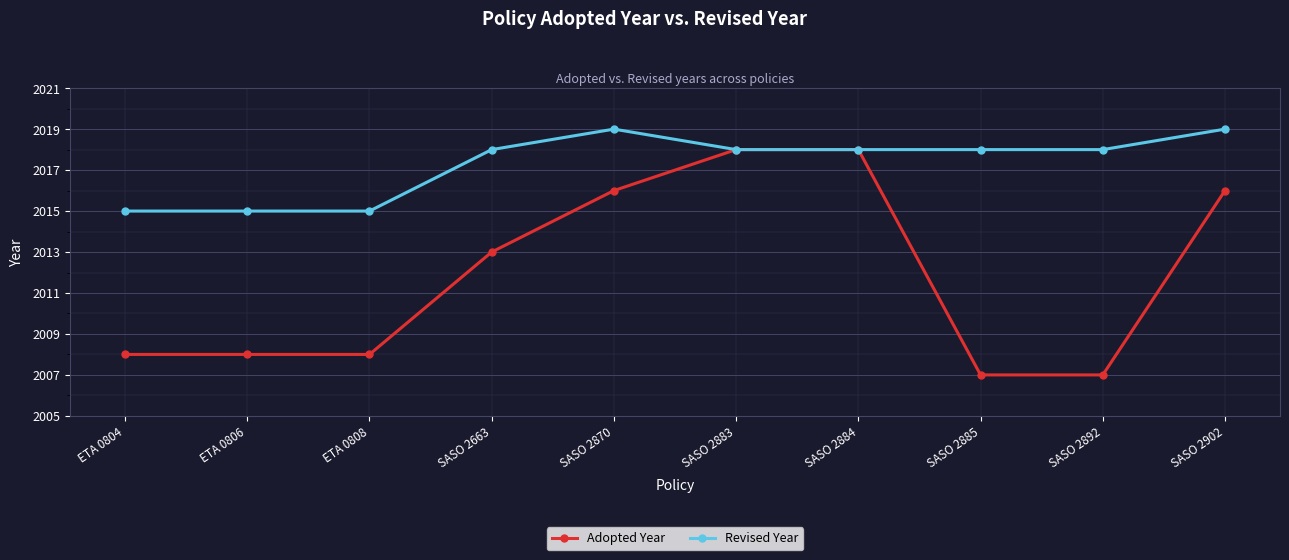

Reading right to left, transcribe all the data shown in this chart.

Adopted Year: SASO 2902=2016	SASO 2892=2007	SASO 2885=2007	SASO 2884=2018	SASO 2883=2018	SASO 2870=2016	SASO 2663=2013	ETA 0808=2008	ETA 0806=2008	ETA 0804=2008
Revised Year: SASO 2902=2019	SASO 2892=2018	SASO 2885=2018	SASO 2884=2018	SASO 2883=2018	SASO 2870=2019	SASO 2663=2018	ETA 0808=2015	ETA 0806=2015	ETA 0804=2015